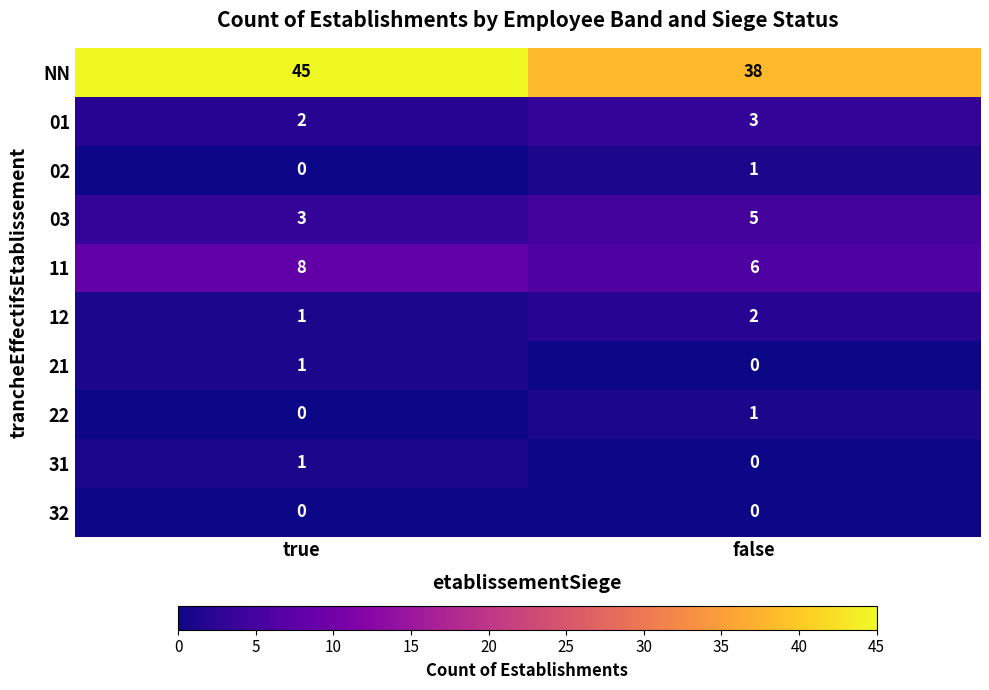

What is the spread (max minus min) of values at false?

38